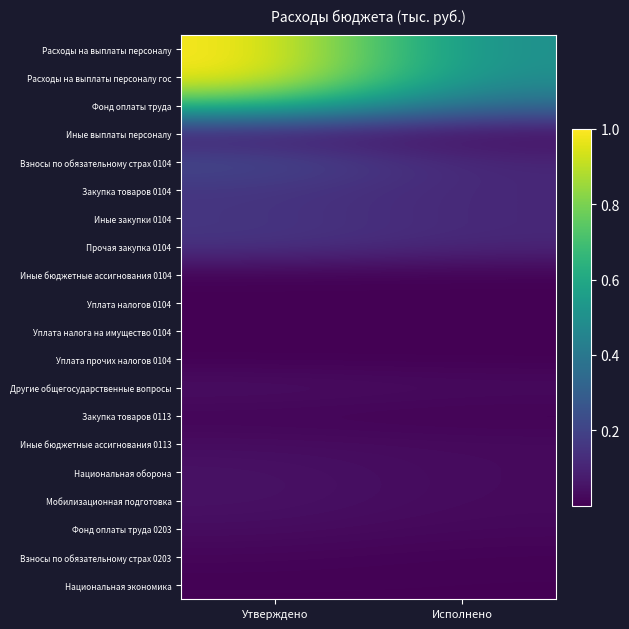

At Исполнено, list the series in order from largest to smallest.

Расходы на выплаты персоналу, Расходы на выплаты персоналу гос, Фонд оплаты труда, Закупка товаров 0104, Иные закупки 0104, Прочая закупка 0104, Взносы по обязательному страх 0104, Другие общегосударственные вопросы, Иные выплаты персоналу, Иные бюджетные ассигнования 0113, Национальная оборона, Мобилизационная подготовка, Фонд оплаты труда 0203, Взносы по обязательному страх 0203, Национальная экономика, Закупка товаров 0113, Иные бюджетные ассигнования 0104, Уплата налогов 0104, Уплата налога на имущество 0104, Уплата прочих налогов 0104